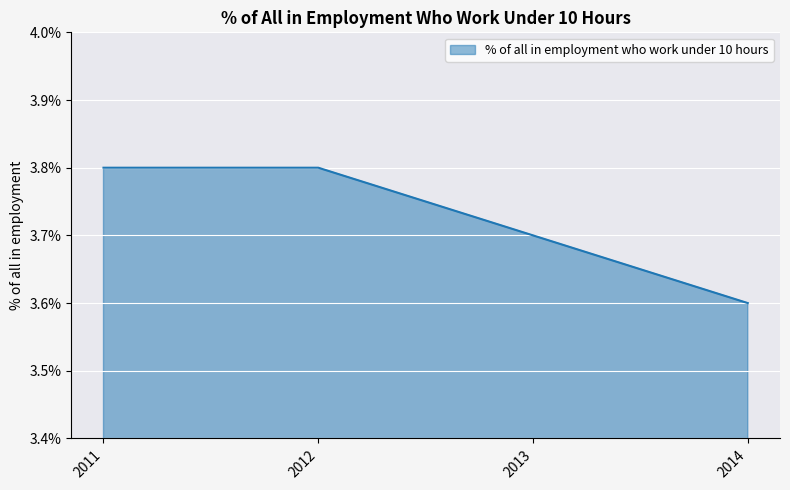

Count the values in the range 3 to 4.

4